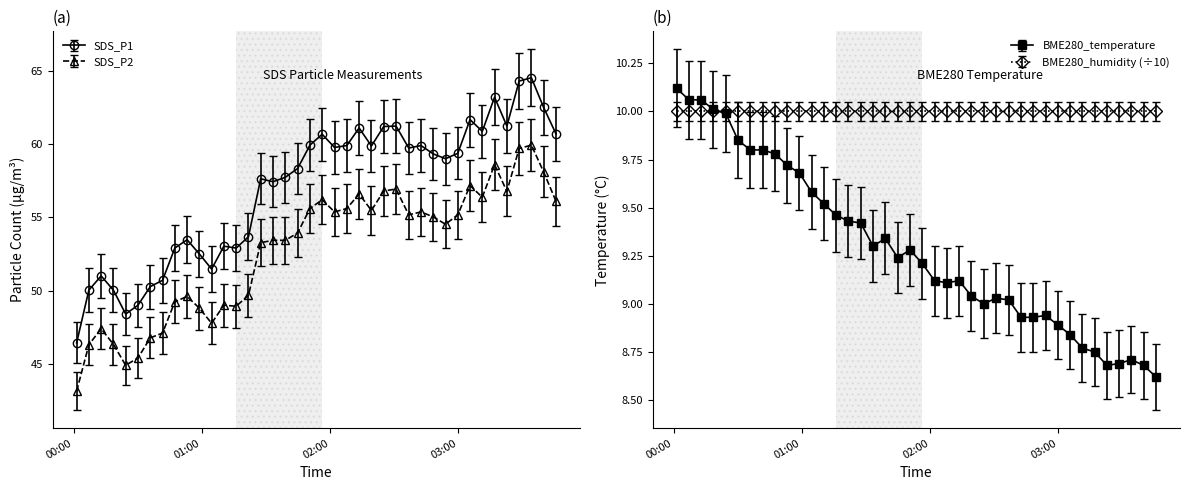

Which series has the largest total across all categories?

SDS_P1